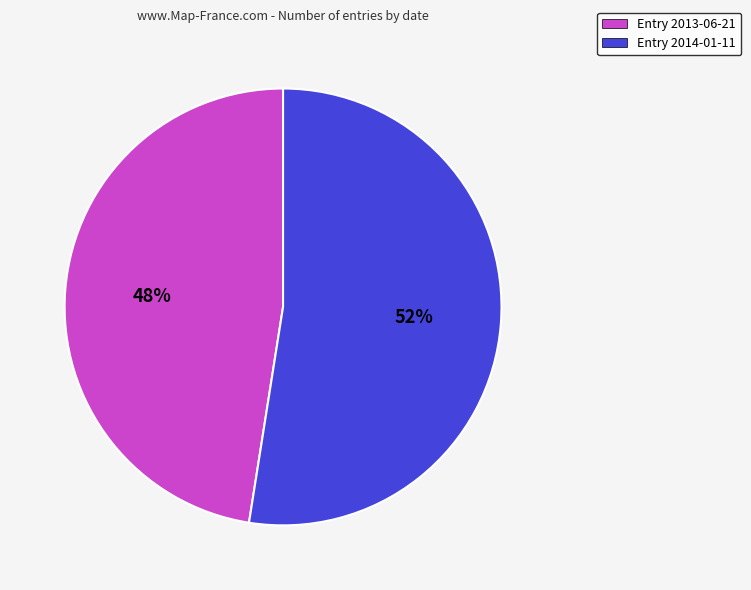

To the nearest percent, what is the average slice percentage?

50%